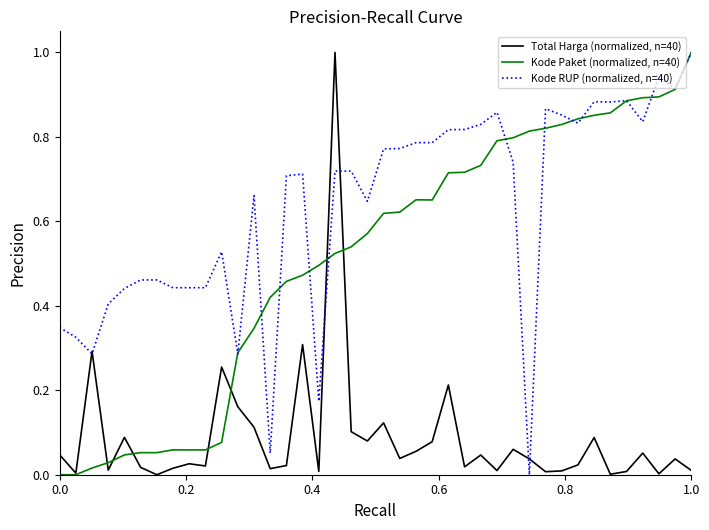

What is the highest value of the Kode Paket (normalized, n=40) series?

1.0